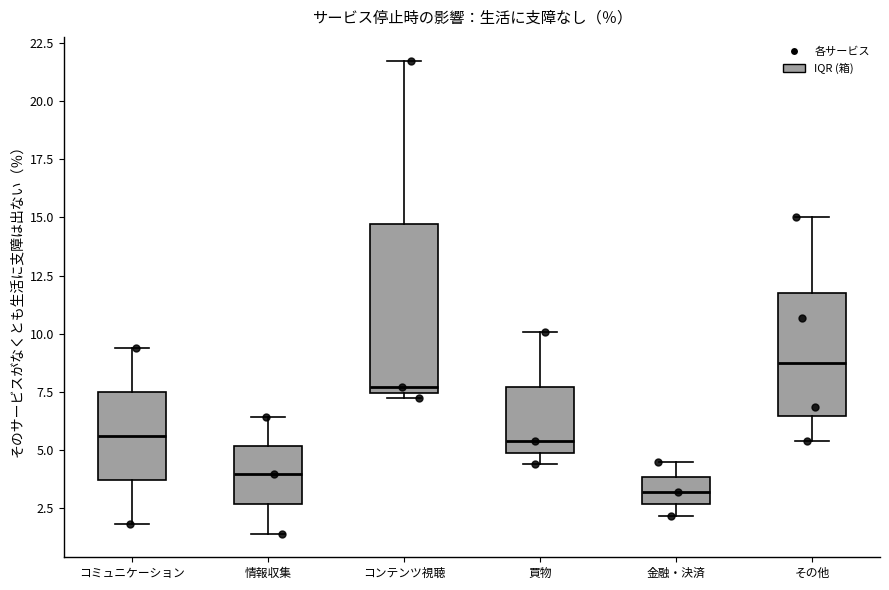

Reading left to right, transcribe this box plot: for each box, give where its median line is, the range the box spans, and where its two whiskers end, as read against the y-axis. The values are not printed on the chart, so give them approximately, as read against the axis.

コミュニケーション: median 5.5, box 3.5 to 7.5, whiskers 2.0 to 9.5
情報収集: median 4.0, box 2.5 to 5.0, whiskers 1.5 to 6.5
コンテンツ視聴: median 7.5 (just above the box's lower edge), box 7.5 to 14.5, whiskers 7.0 to 21.5
買物: median 5.5, box 5.0 to 7.5, whiskers 4.5 to 10.0
金融・決済: median 3.0, box 2.5 to 4.0, whiskers 2.0 to 4.5
その他: median 9.0, box 6.5 to 12.0, whiskers 5.5 to 15.0